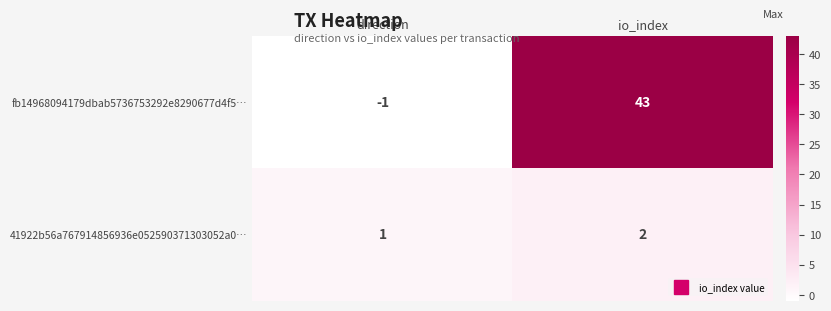

What is the sum of all 41922b56a767914856936e052590371303052a0… values?

3